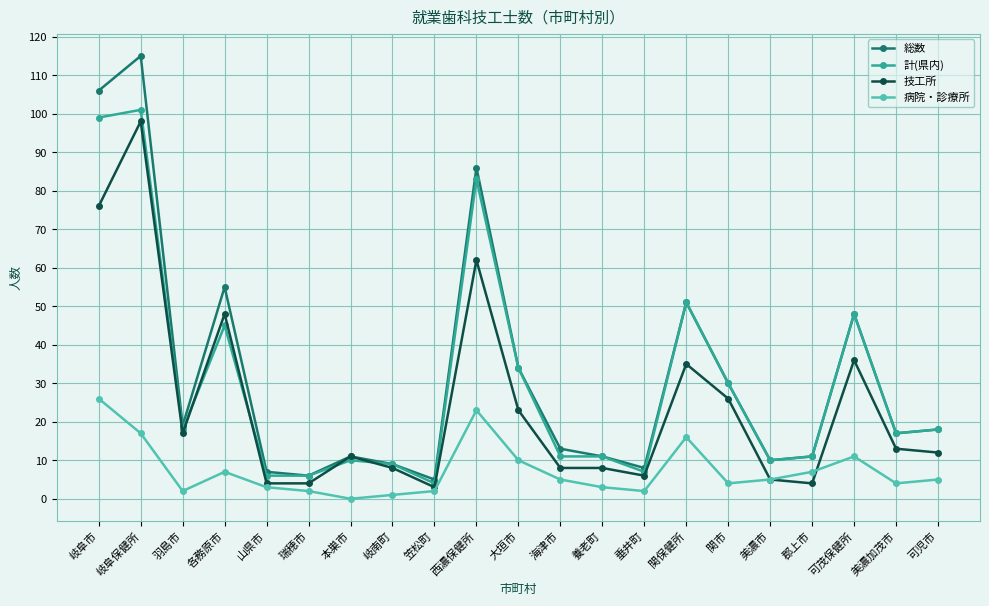

True or false: 病院・診療所 and 総数 cross at least once.

False